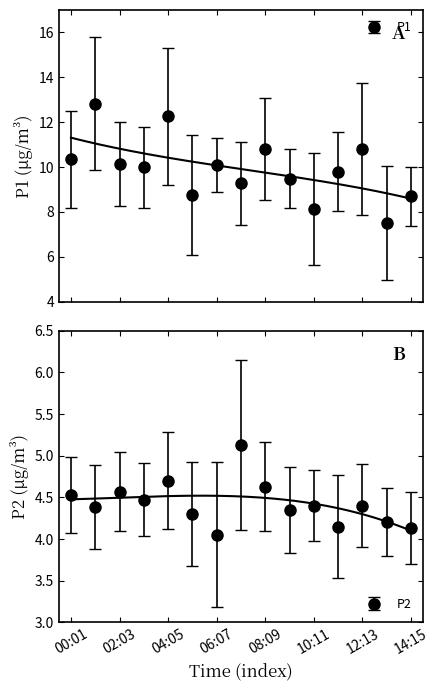

At which label does P1 reach its minimum?

13:14